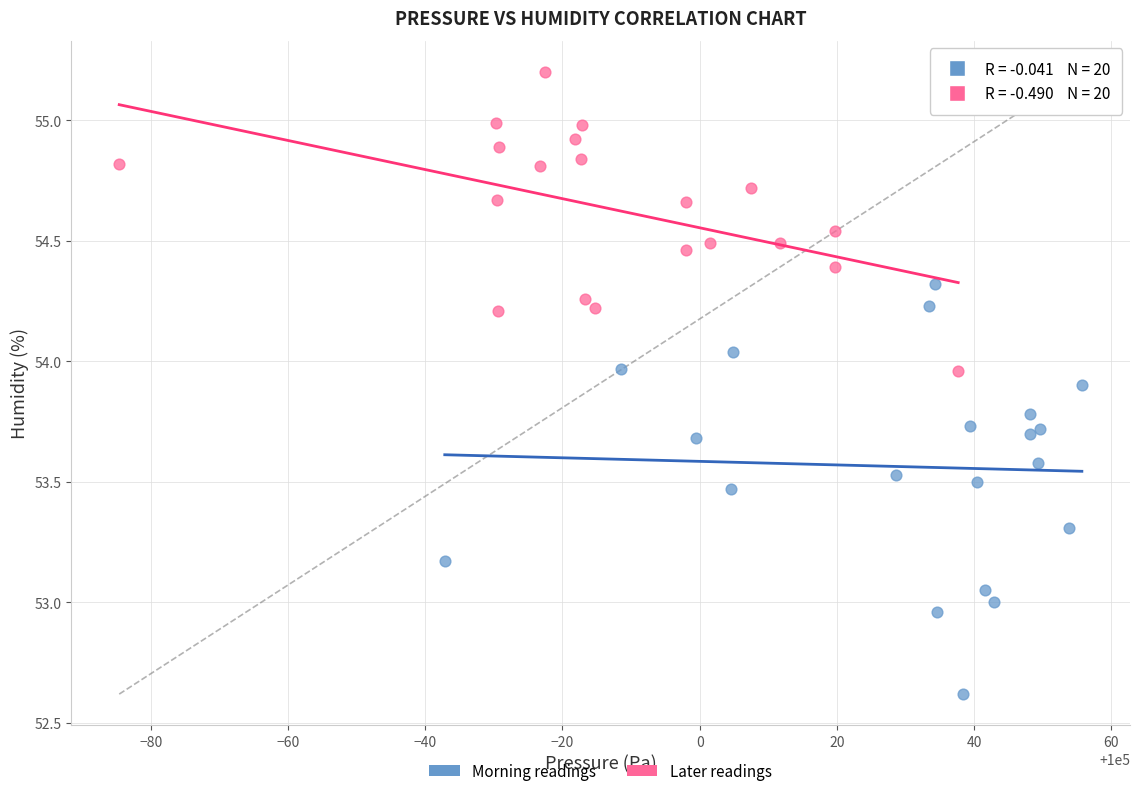

Which series contains the highest Y value?

Later readings